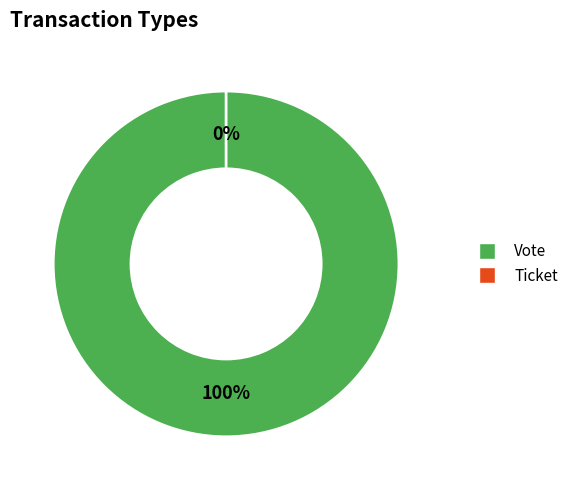

Is there a majority slice in this chart?

Yes